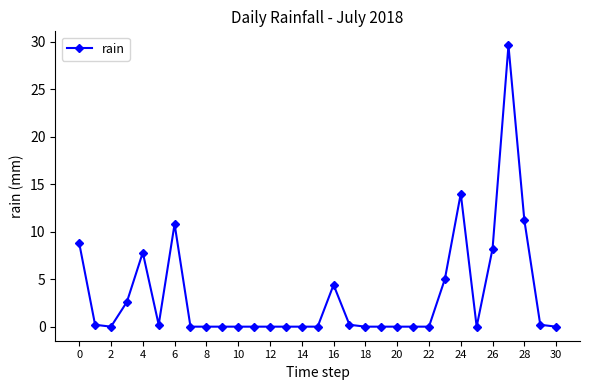

What is the maximum value shown in the chart?

29.6